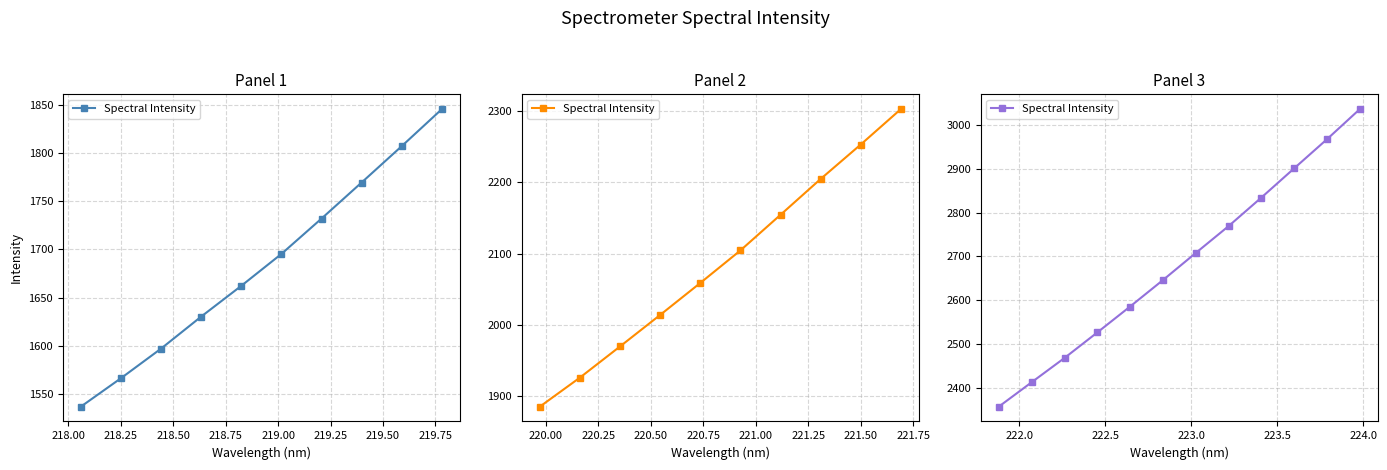

What is the value of the 12th point from the left?

3036.9